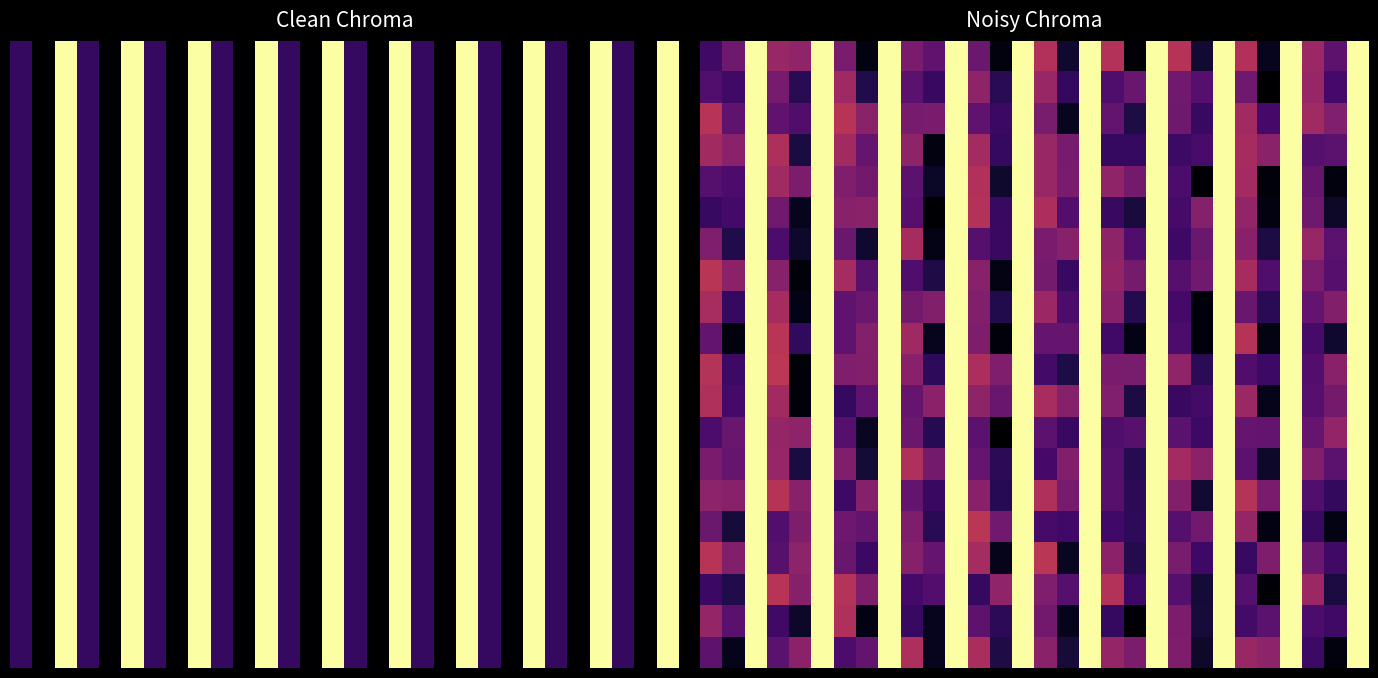

Between 29 and 28, which is larger?

29